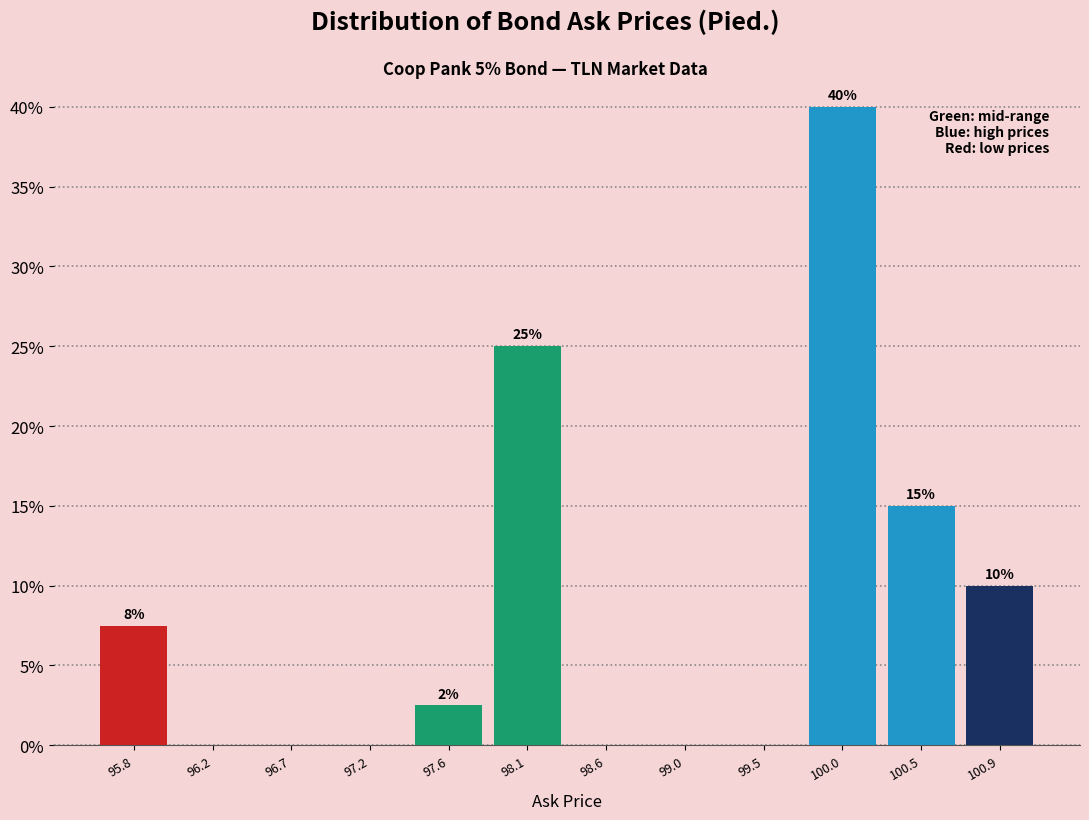

Over which range of the x-axis is the bar tallest?

99.75 to 100.20